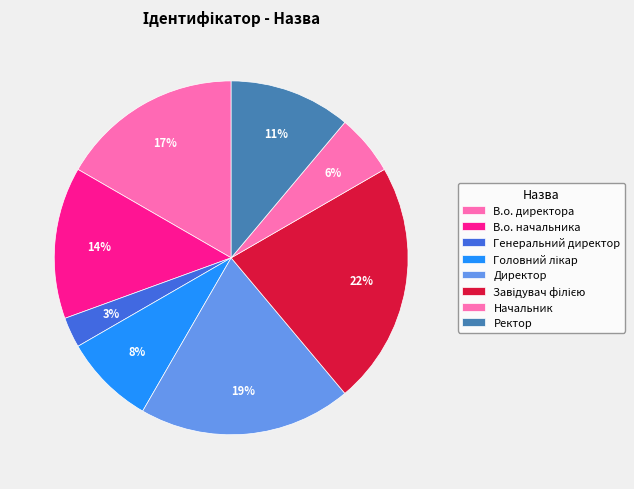

Approximately how many times larger is the value at В.о. начальника compared to Завідувач філією?

0.6